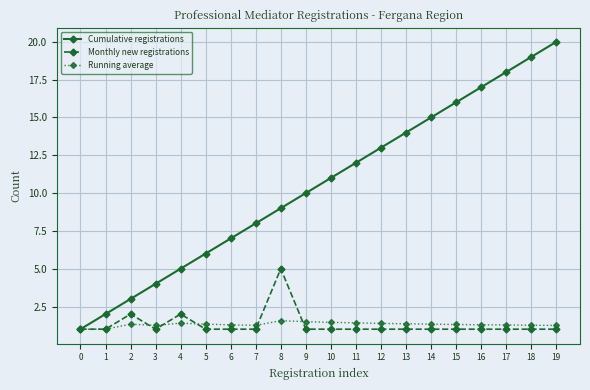

What is the total value across all series at 0?

3.0